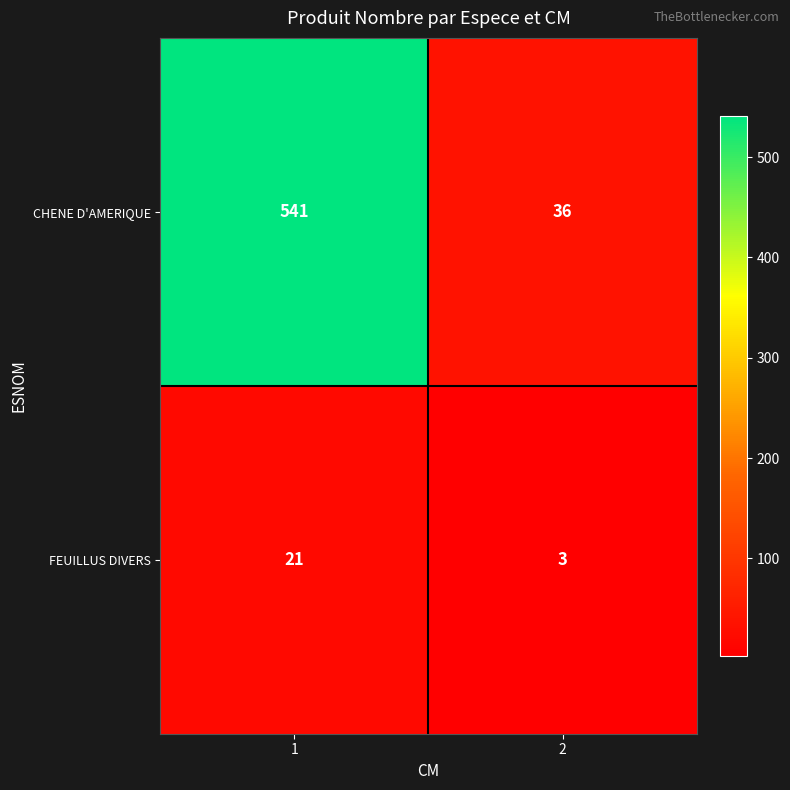

What is the maximum value for FEUILLUS DIVERS?

21